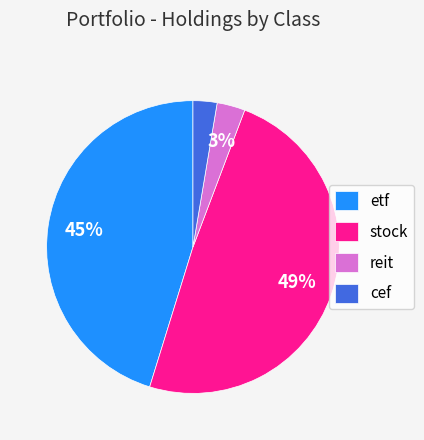

The cef slice represents 3% of the pie. True or false?

True